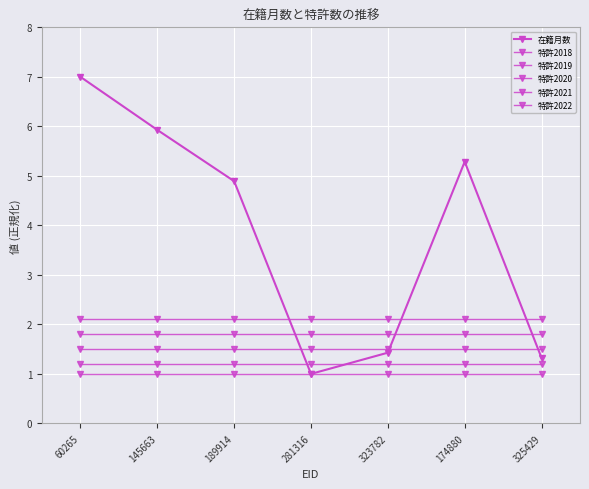

How many lines are shown in the chart?

6